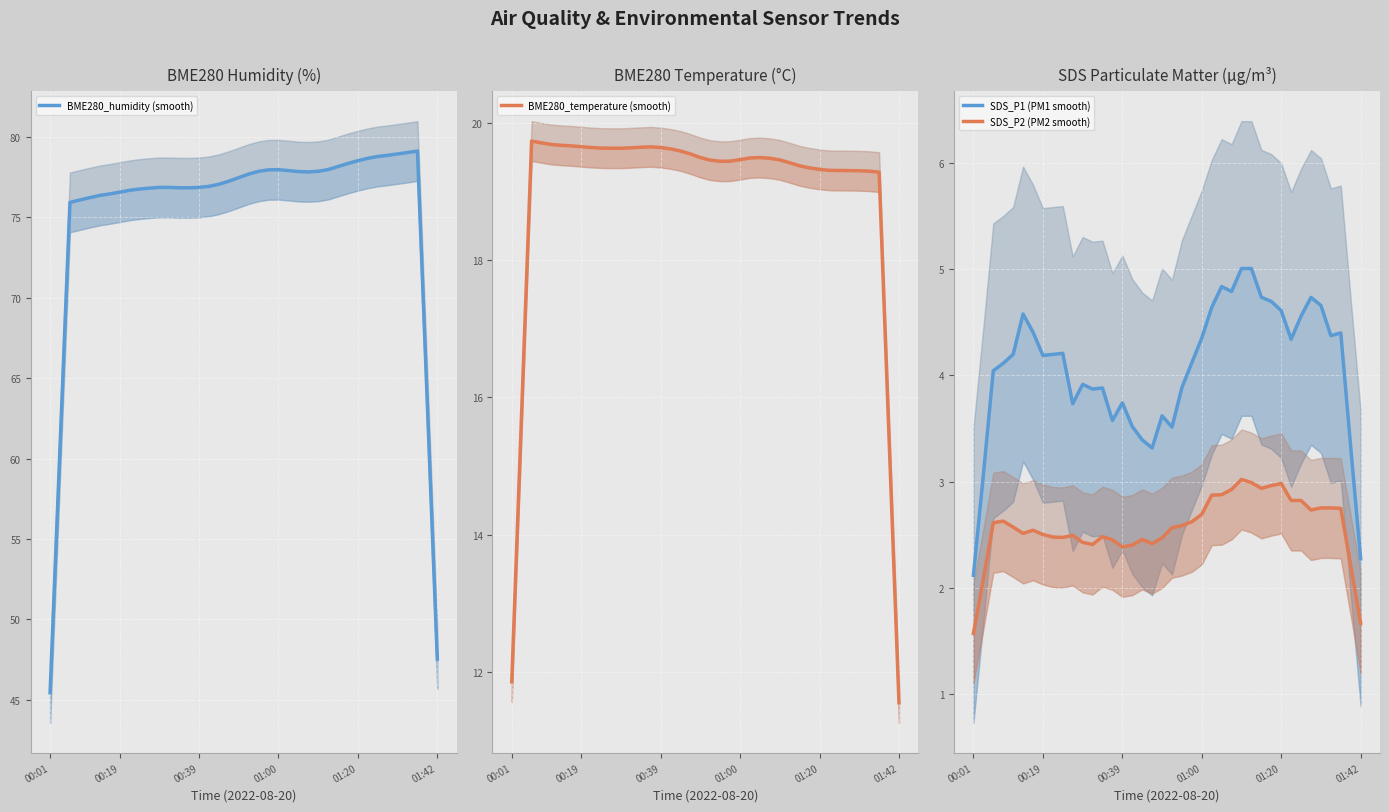

Which category has the lowest value across all series?

00:01